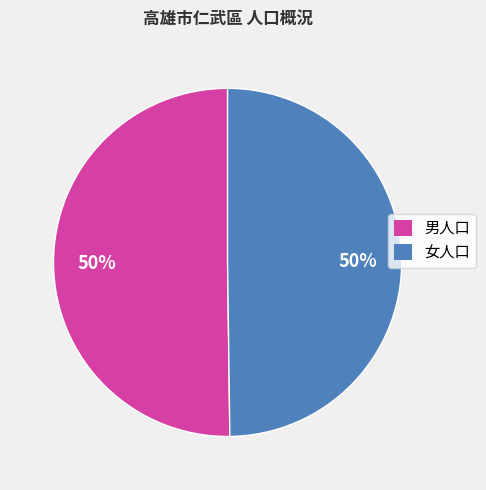

Is the sum of 男人口 and 女人口 greater than half?

Yes